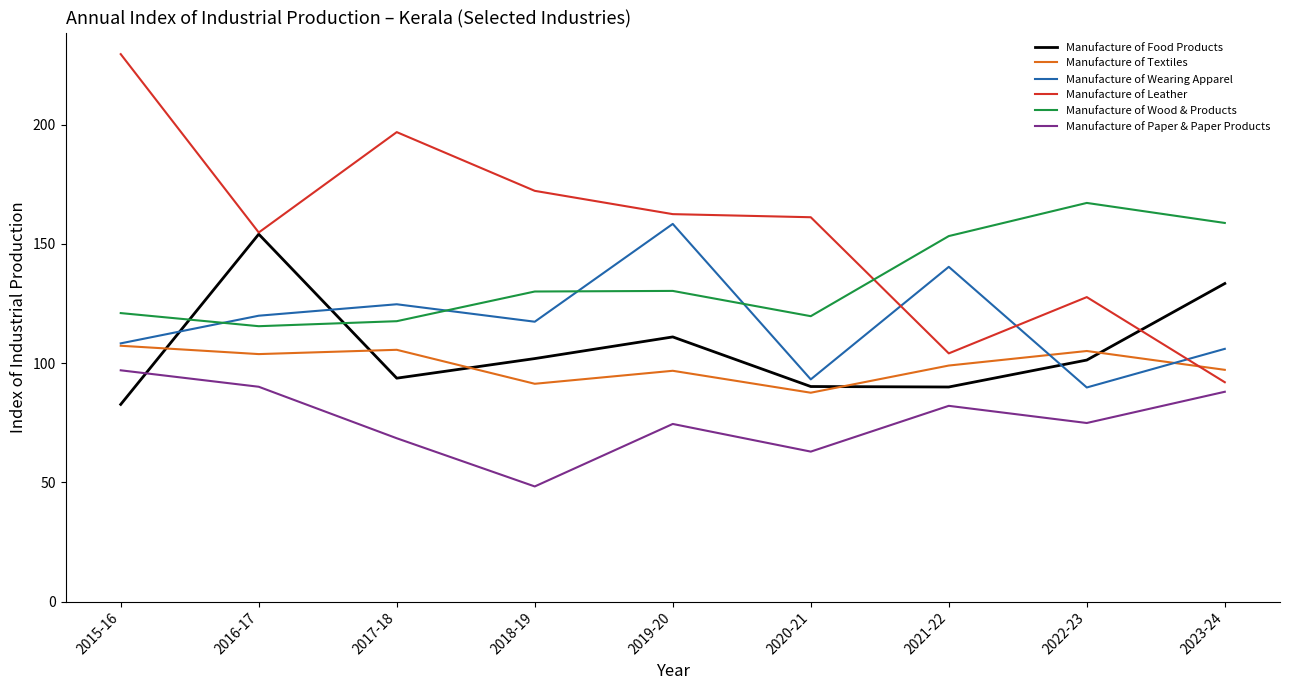

Between 2015-16 and 2021-22, which series saw the biggest shift?

Manufacture of Leather